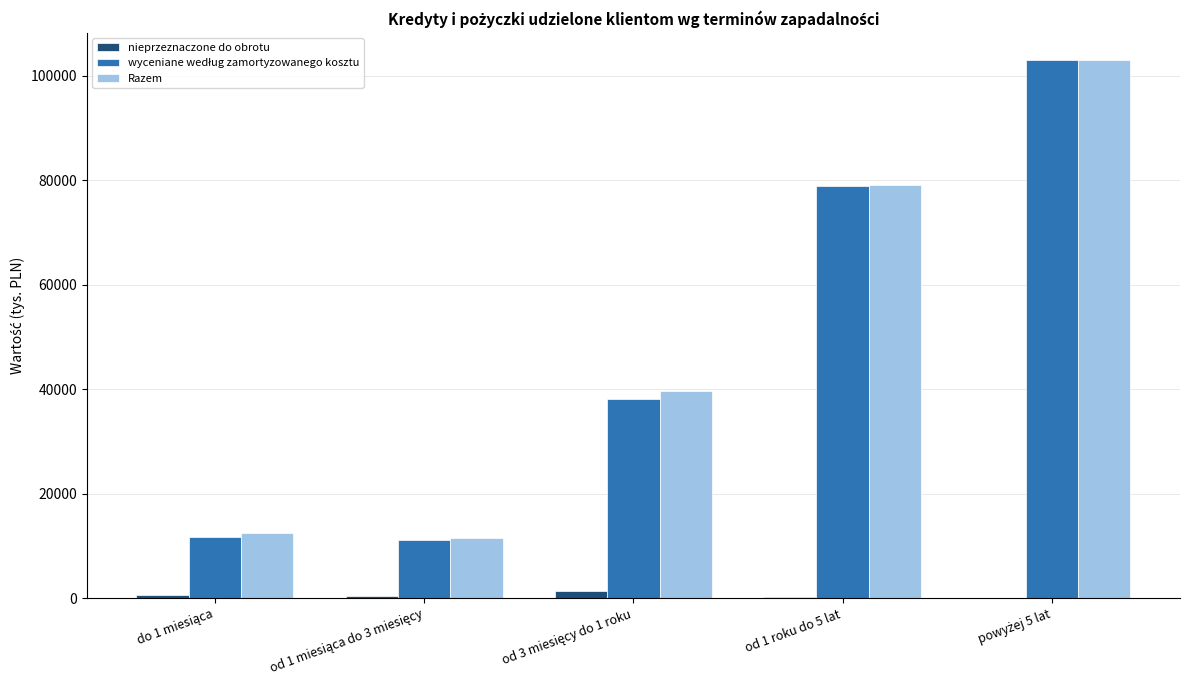

What is the maximum value shown in the chart?

103081